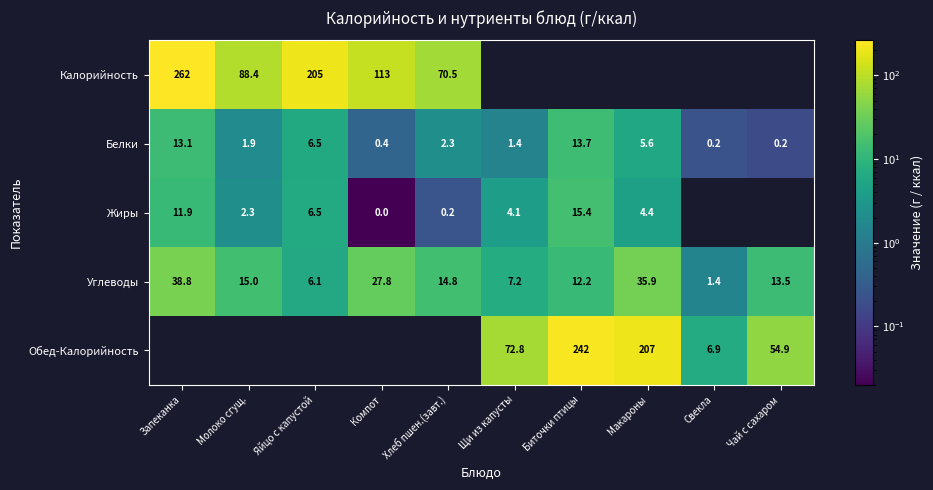

The value of Углеводы at Чай с сахаром is 13.5. True or false?

True